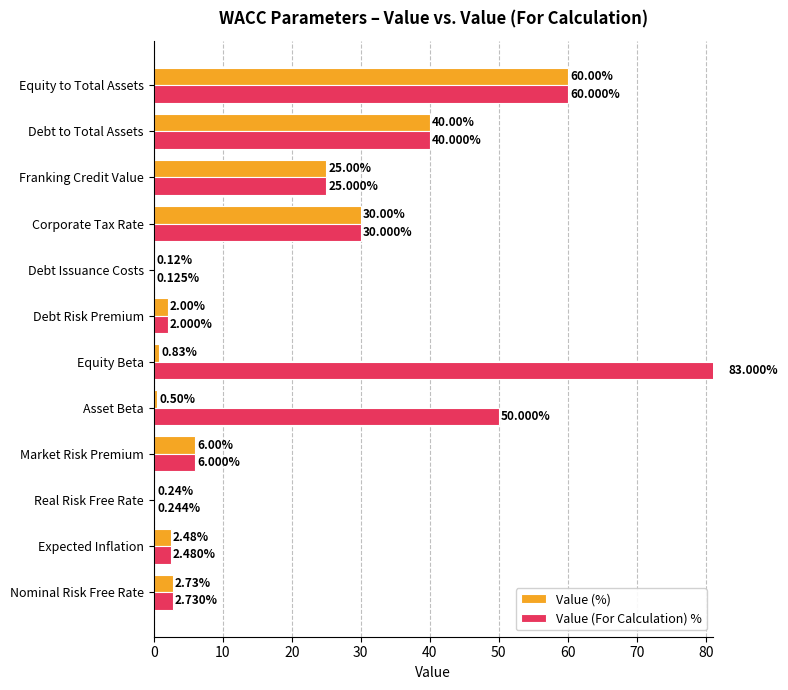

What are all the series names shown in the legend?

Value (%), Value (For Calculation) %